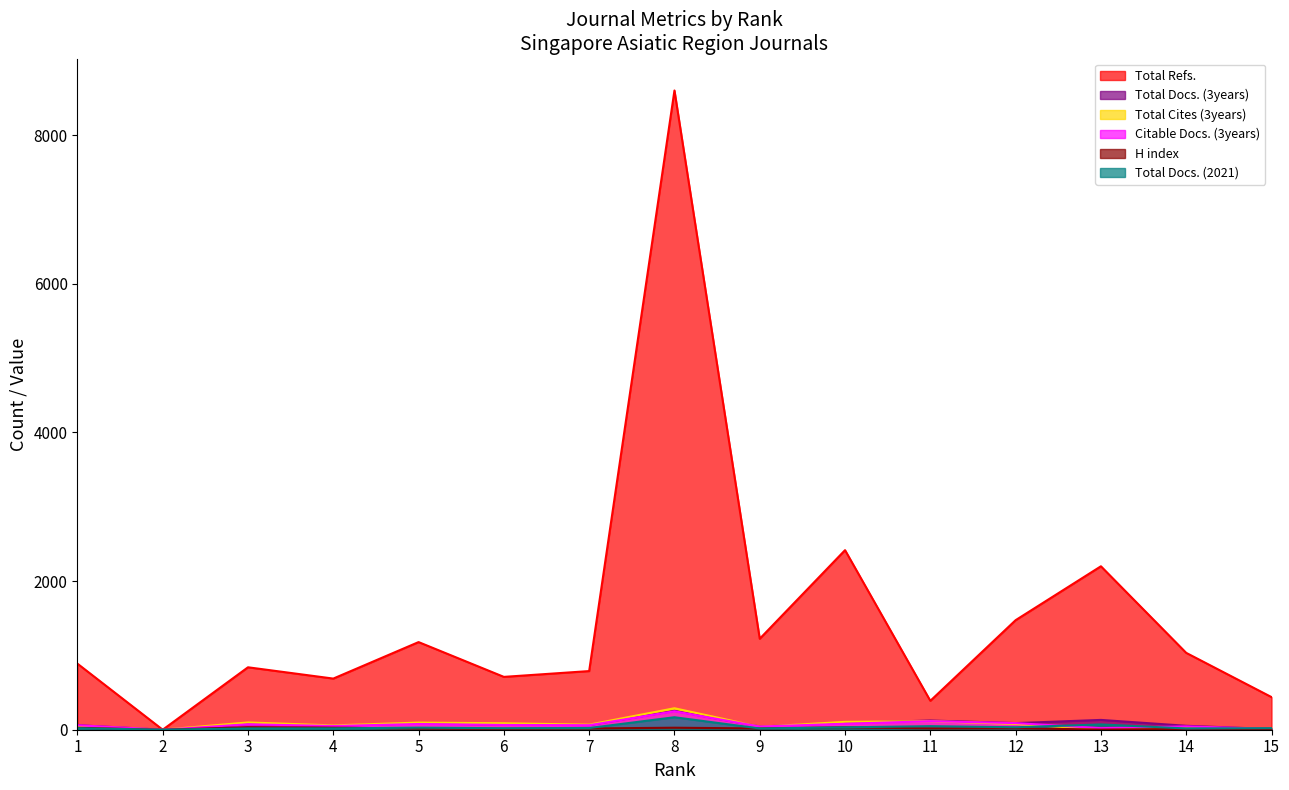

Which series has the largest total across all categories?

Total Refs.